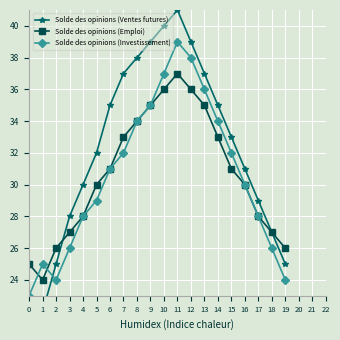

Rank the categories by Solde des opinions (Ventes futures) value from lowest to highest.

0, 1, 2, 19, 18, 3, 17, 4, 16, 5, 15, 6, 14, 7, 13, 8, 9, 12, 10, 11